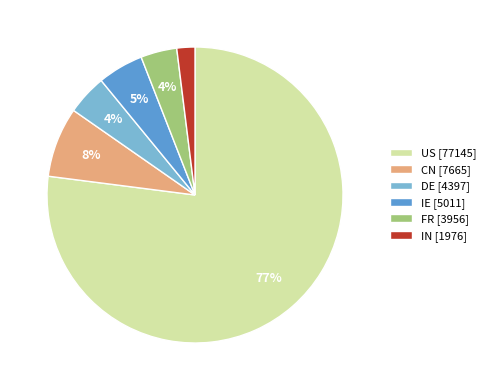

Does any single category account for the majority?

Yes